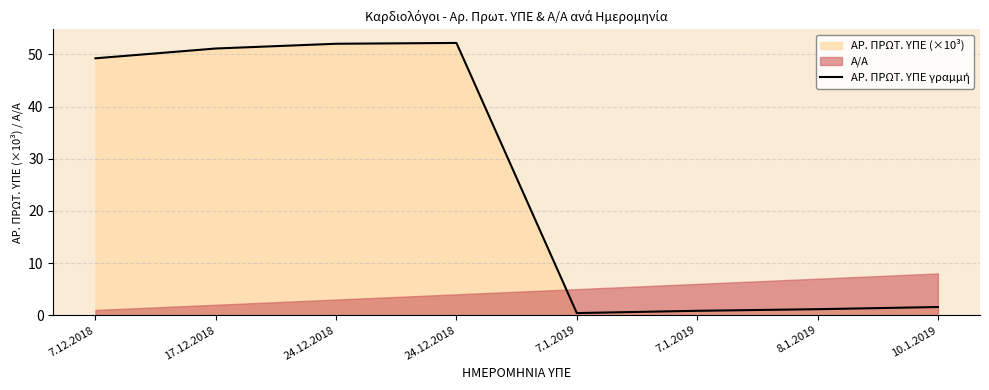

What is the label of the 1st point from the right?

10.1.2019